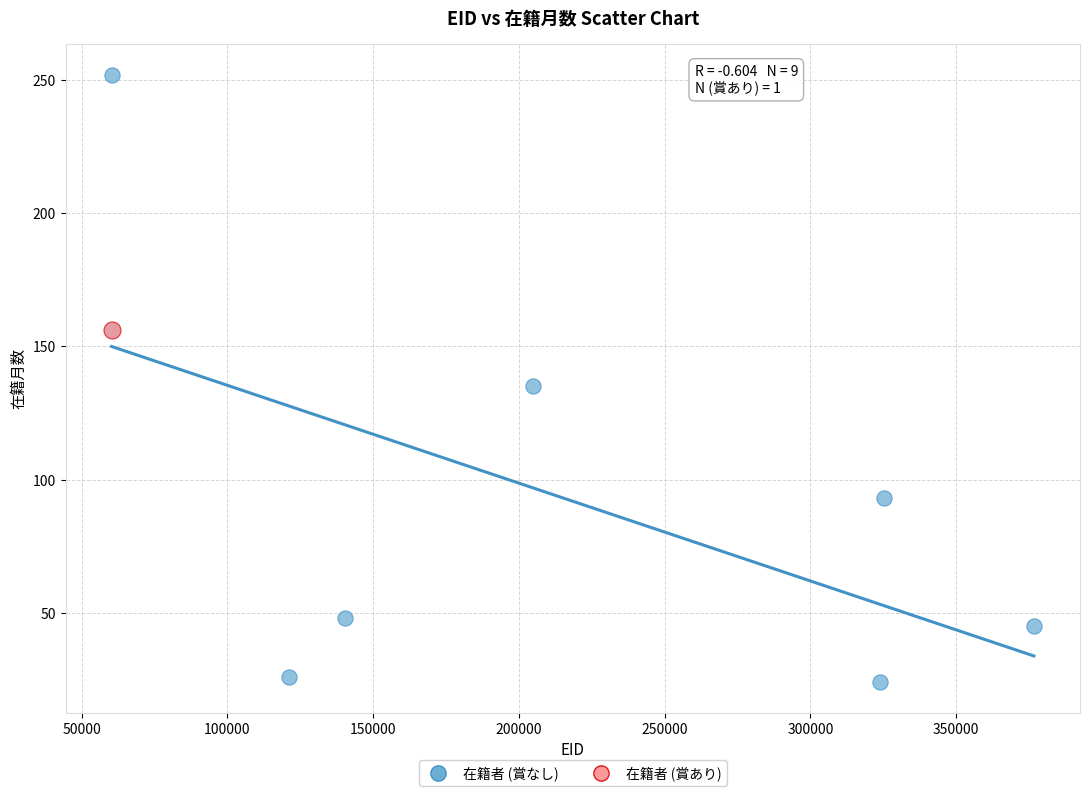

What are all the series names shown in the legend?

在籍者 (賞なし), 在籍者 (賞あり)